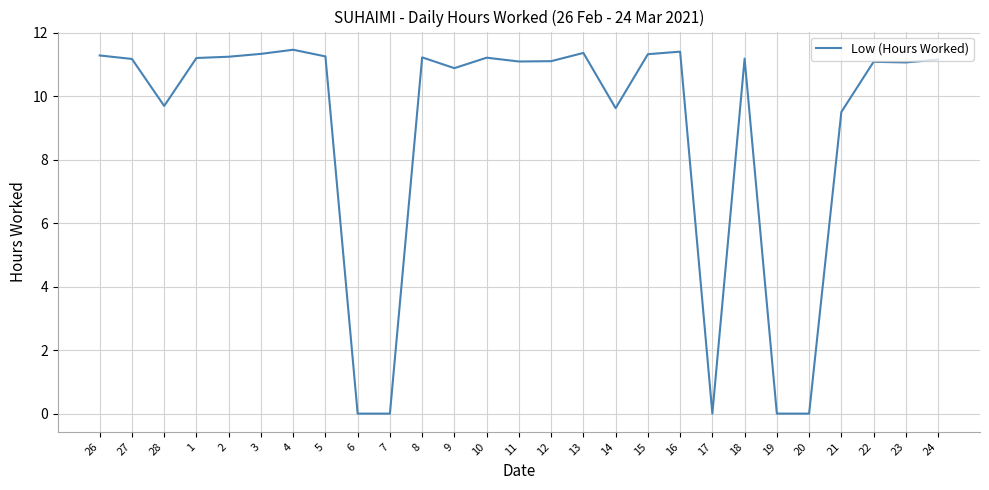

What is the change in value from 3 to 21?

-1.8